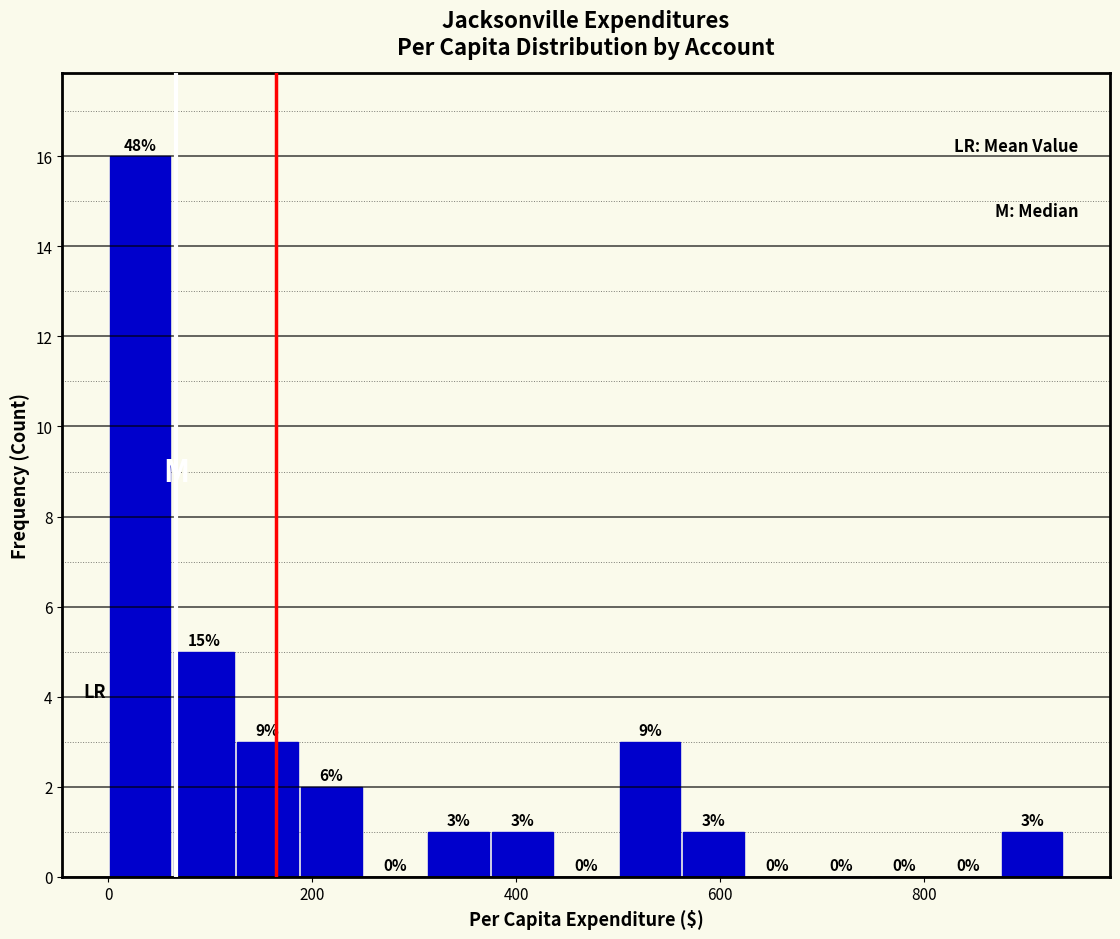

Around what value on the x-axis is the tallest bar? Give the approximate position of its centre, as read against the axis.

40